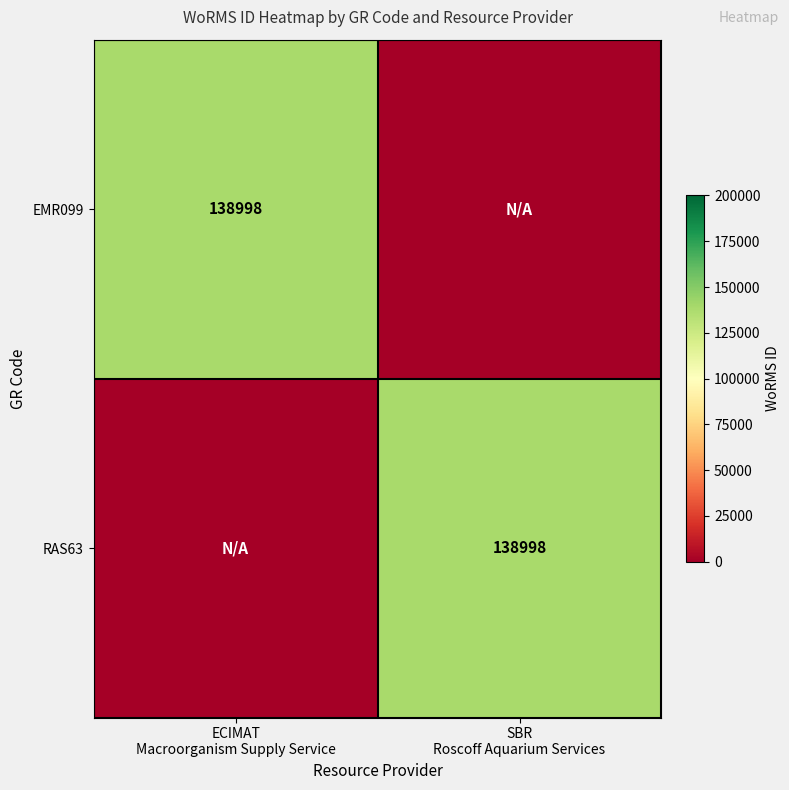

What is the total value across all series at ECIMAT
Macroorganism Supply Service?

138998